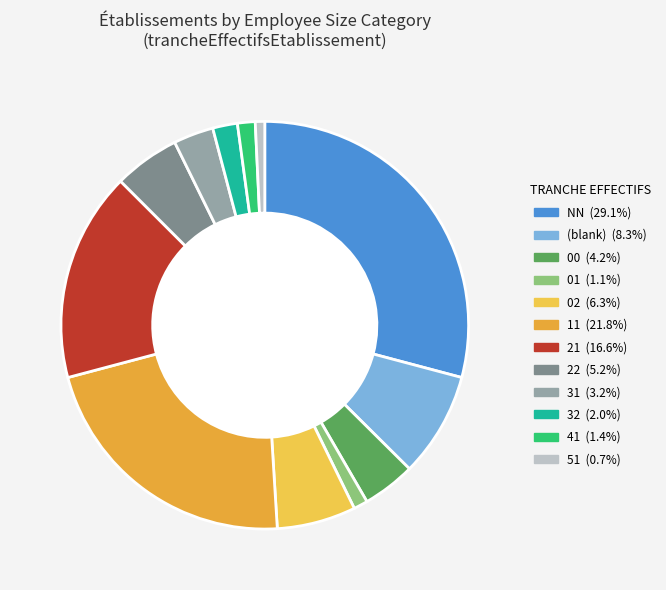

Count the number of slices in the pie.

12